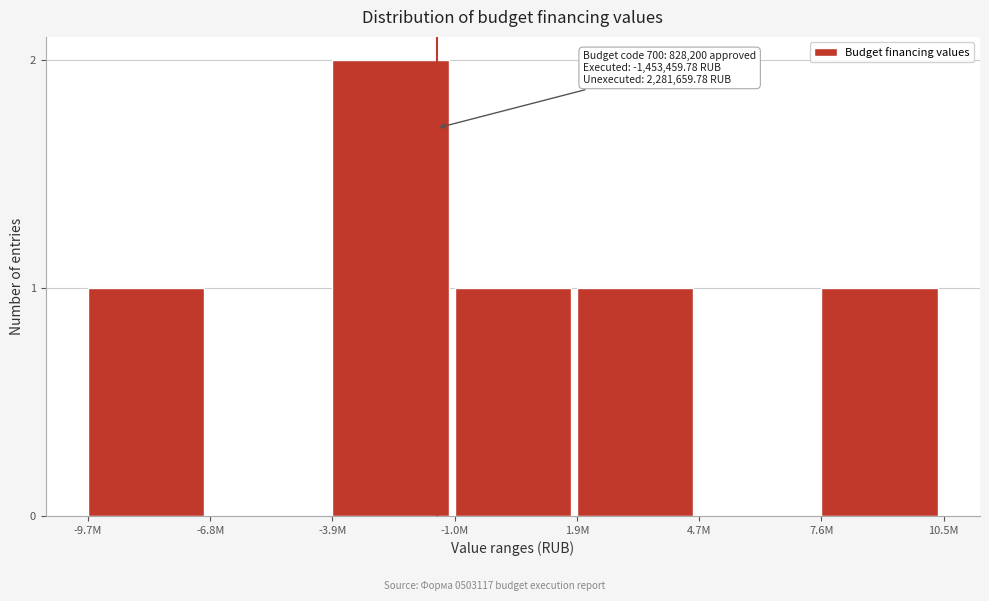

Reading right to left, list all the values displayed in this chart.

7.6M=1	4.7M=0	1.9M=1	-1.0M=1	-3.9M=2	-6.8M=0	-9.7M=1